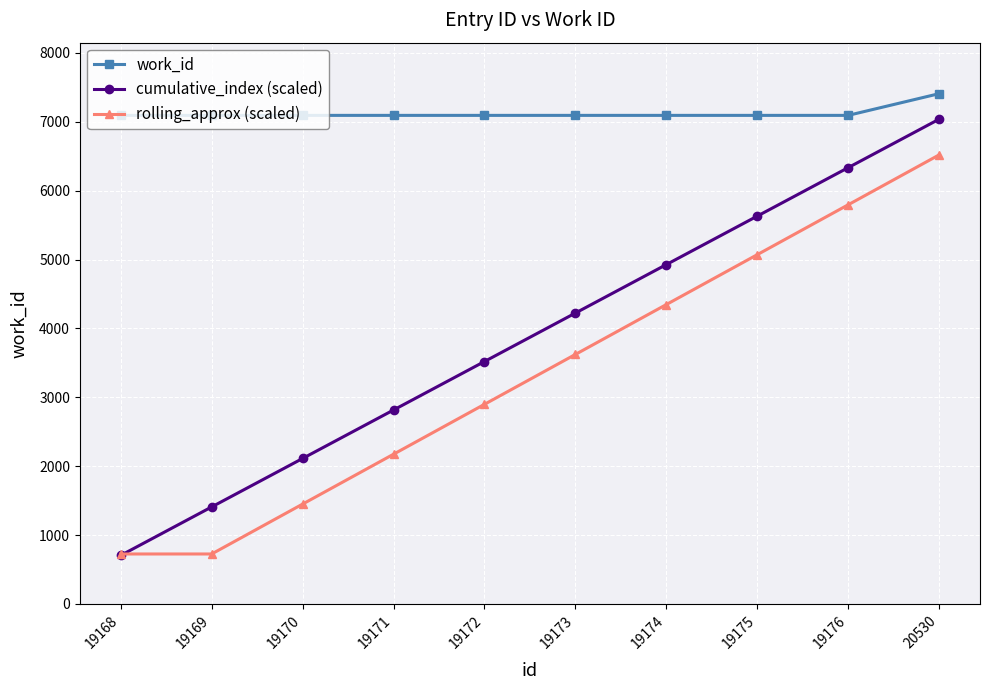

True or false: work_id and rolling_approx (scaled) intersect in this chart.

False